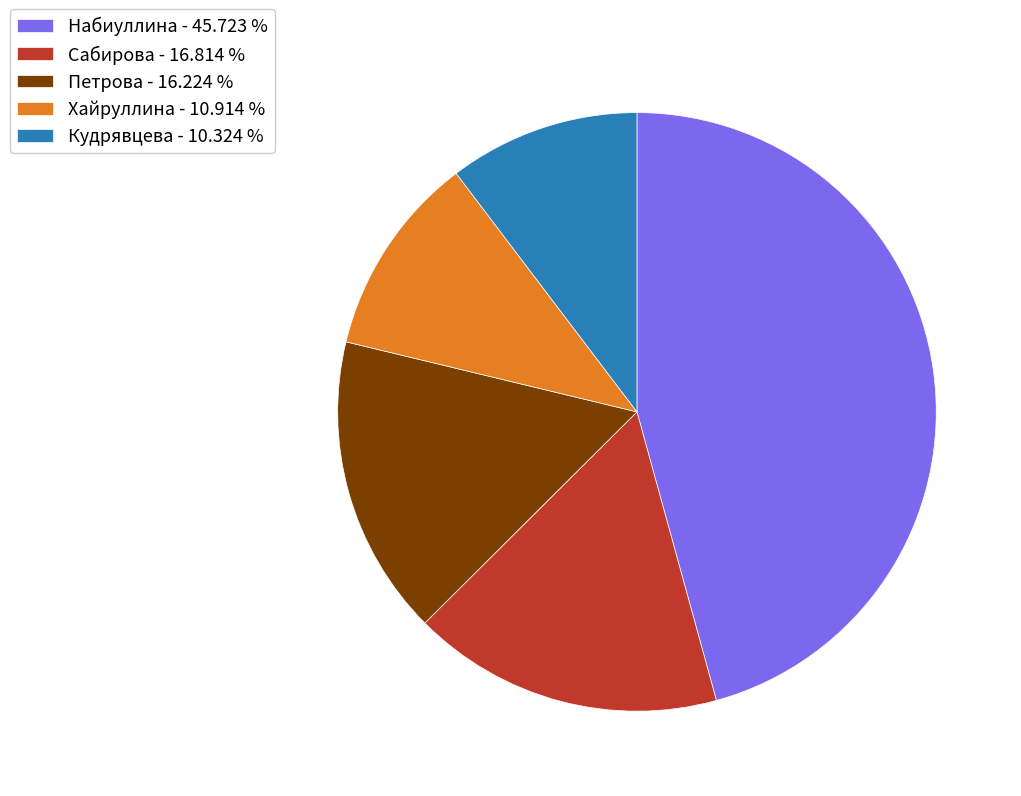

Rank the categories by value from highest to lowest.

Набиуллина, Сабирова, Петрова, Хайруллина, Кудрявцева